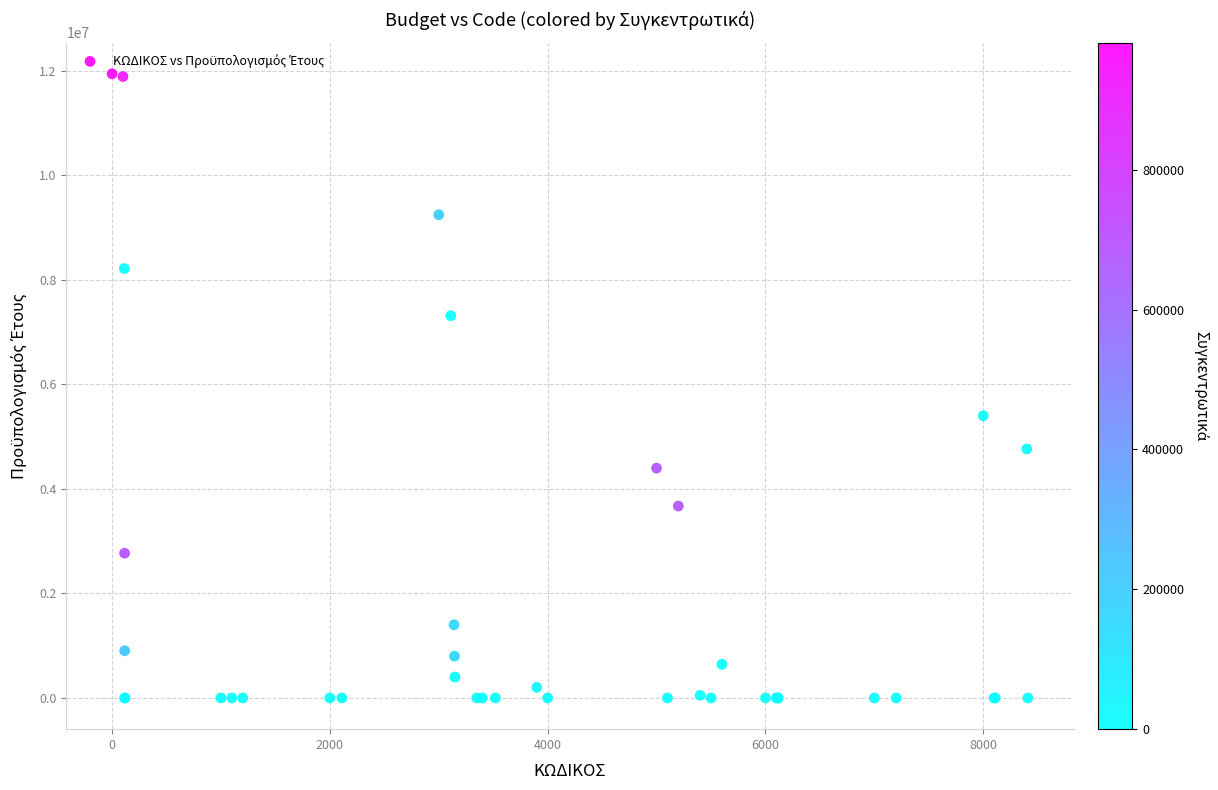

What Y value in the scatter plot is closest to 5971535?

5400353.2